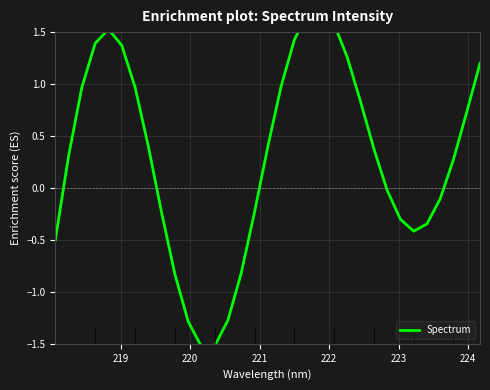

How many values are above zero?

19